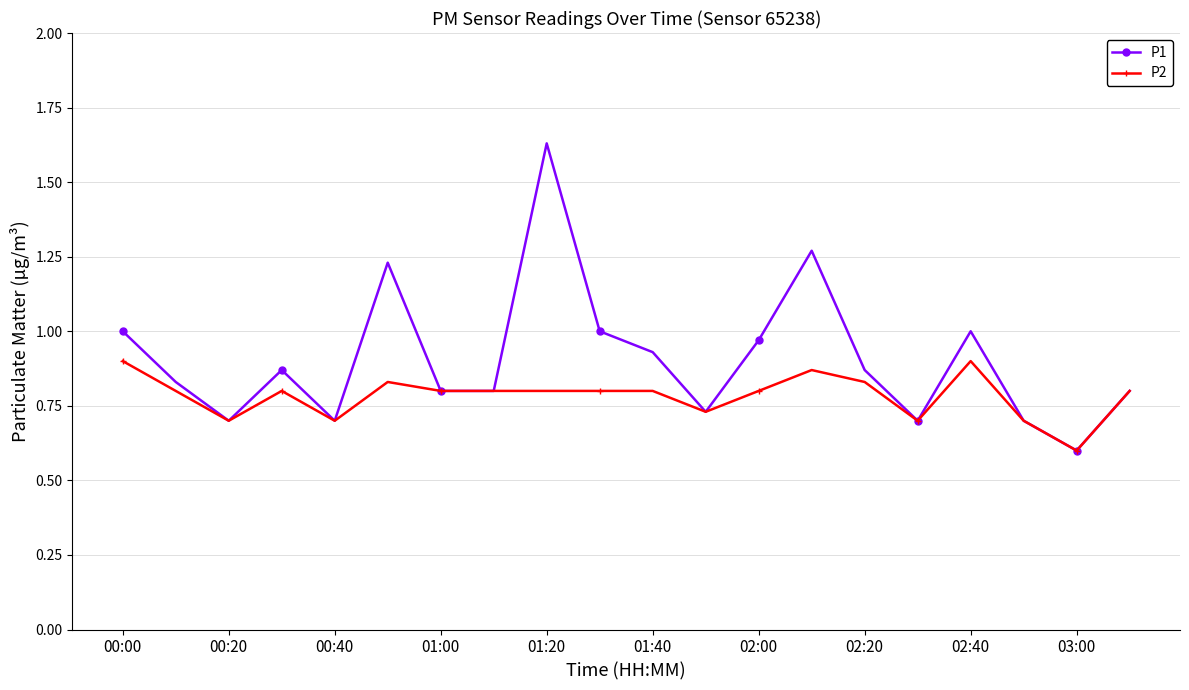

List the series in order of their overall mean, lowest first.

P2, P1